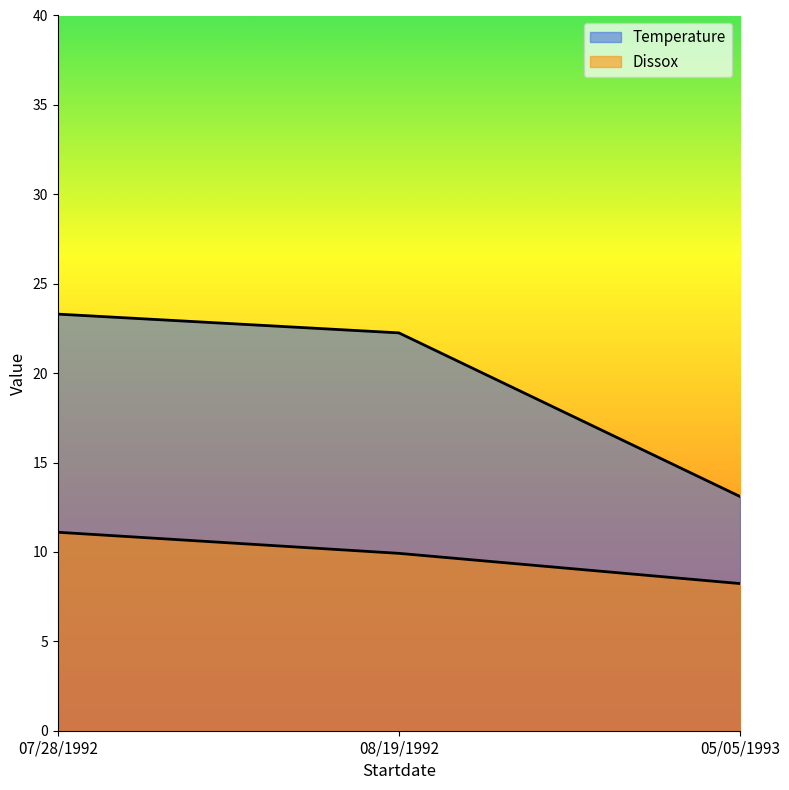

What position from the right is 08/19/1992?

2